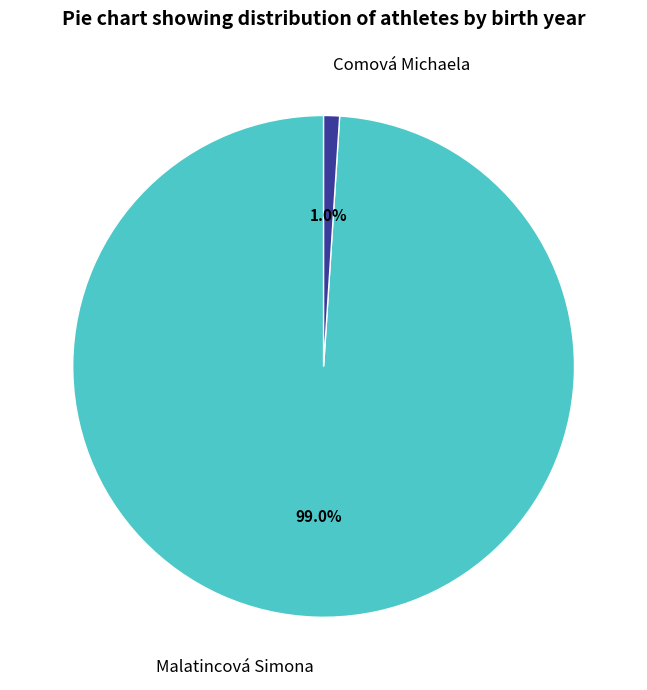

To the nearest percent, what is the combined percentage of Malatincová Simona and Comová Michaela?

100%